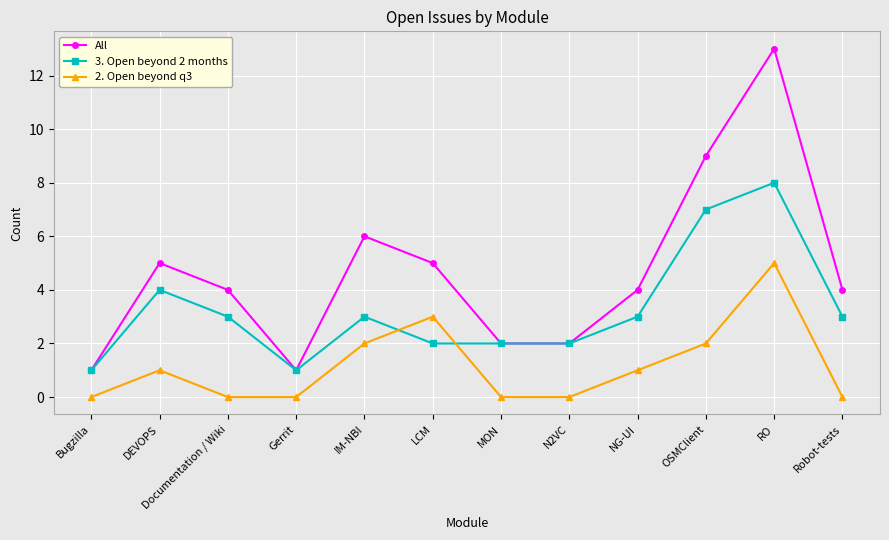

Rank the series by their average value, from highest to lowest.

All, 3. Open beyond 2 months, 2. Open beyond q3